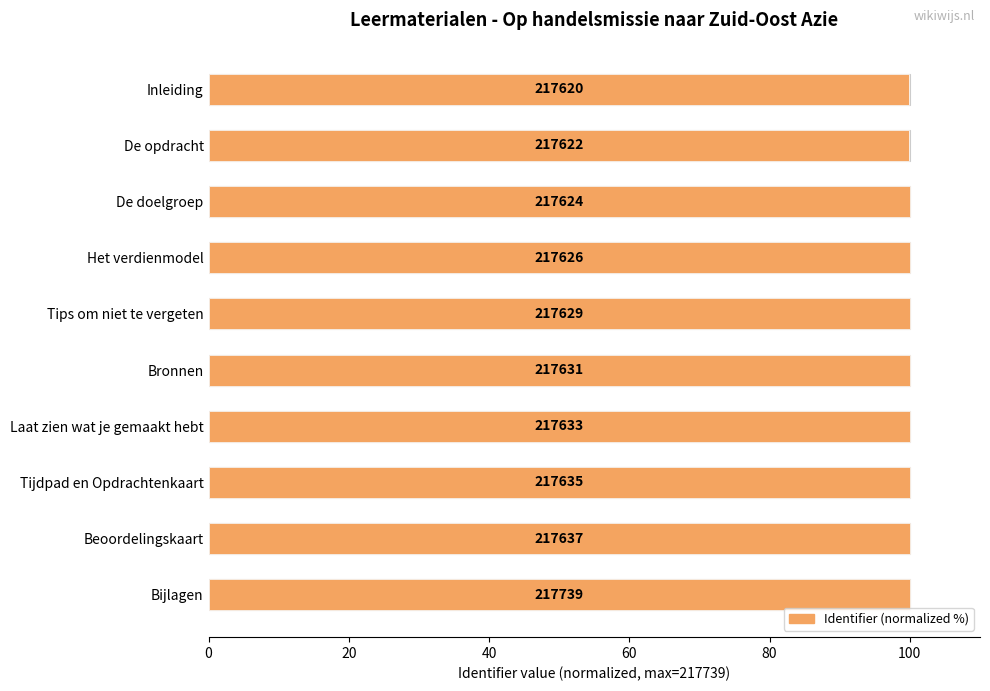

How many distinct data groups are displayed?

1